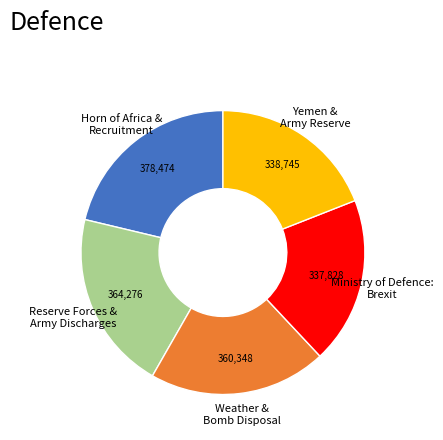

Between Reserve Forces & Army Discharges and Yemen & Army Reserve, which is larger?

Reserve Forces & Army Discharges